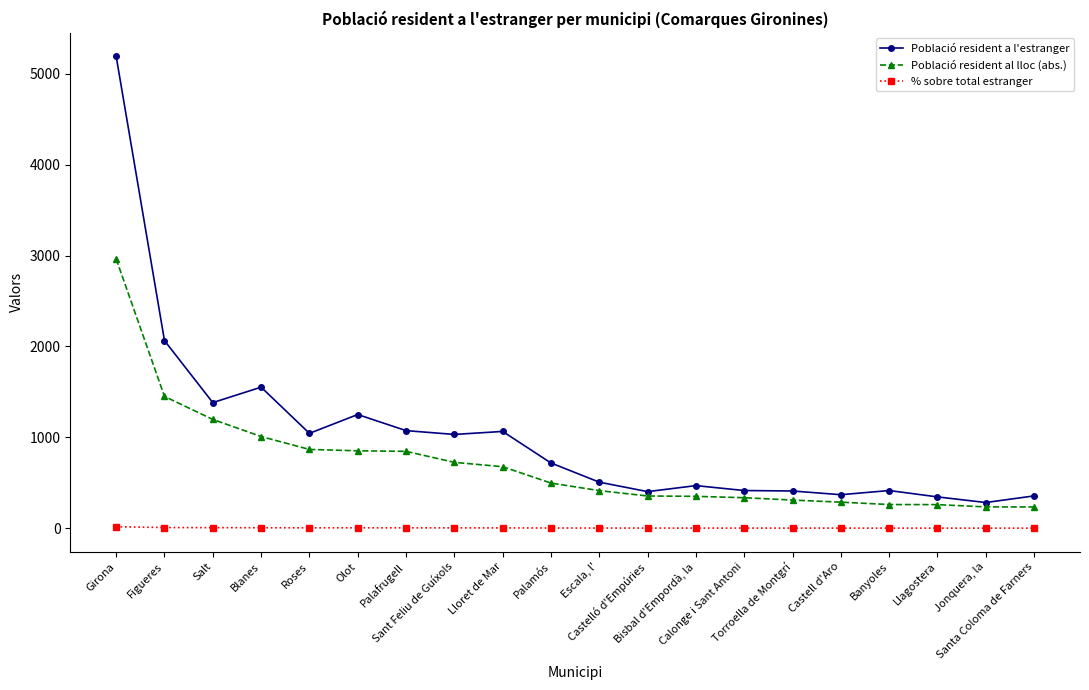

Which series has the largest range (max minus min)?

Població resident a l'estranger